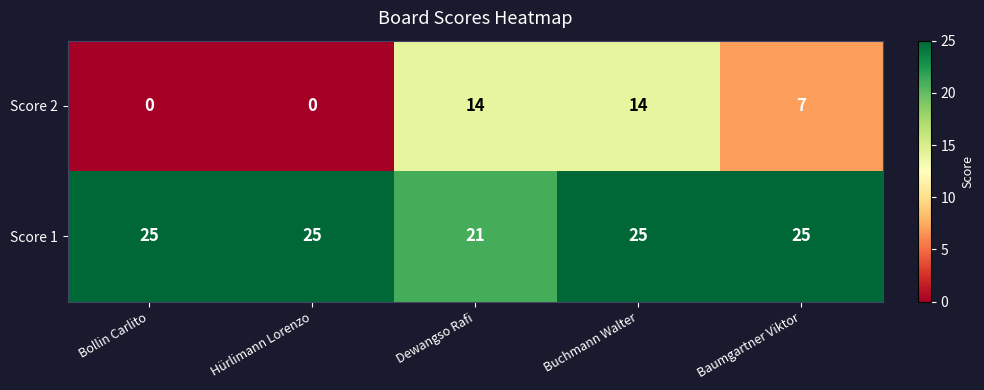

What is the total value across all series at Hürlimann Lorenzo?

25